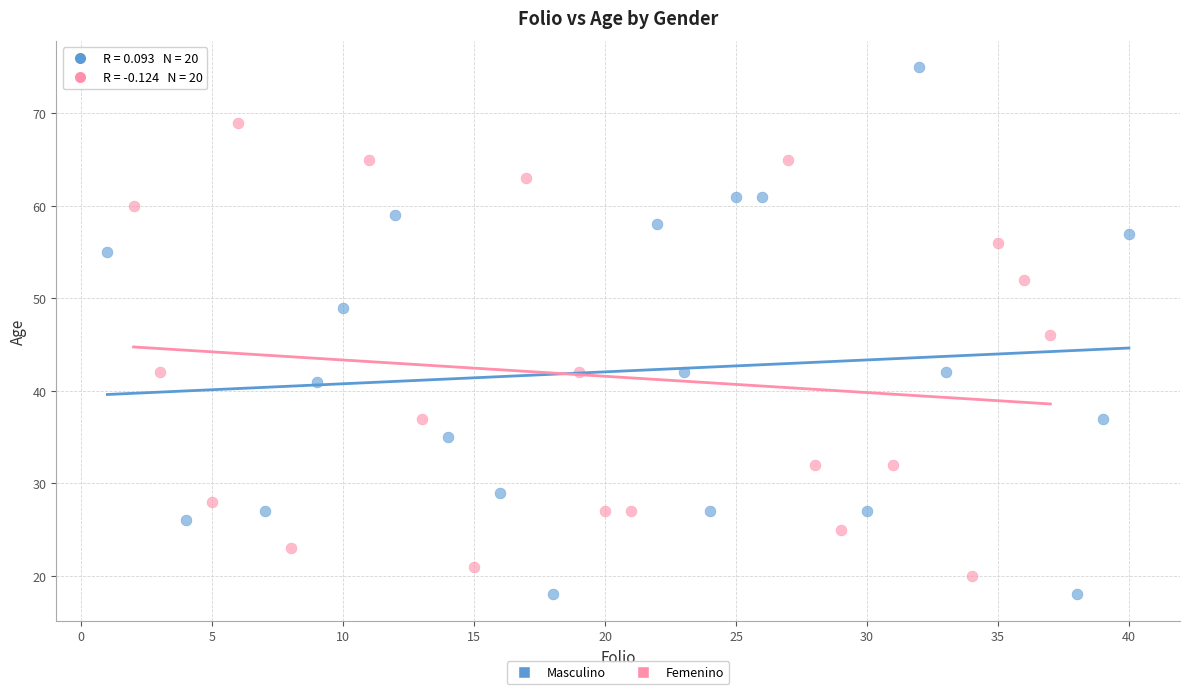

Which series has the widest spread of Y values?

Masculino